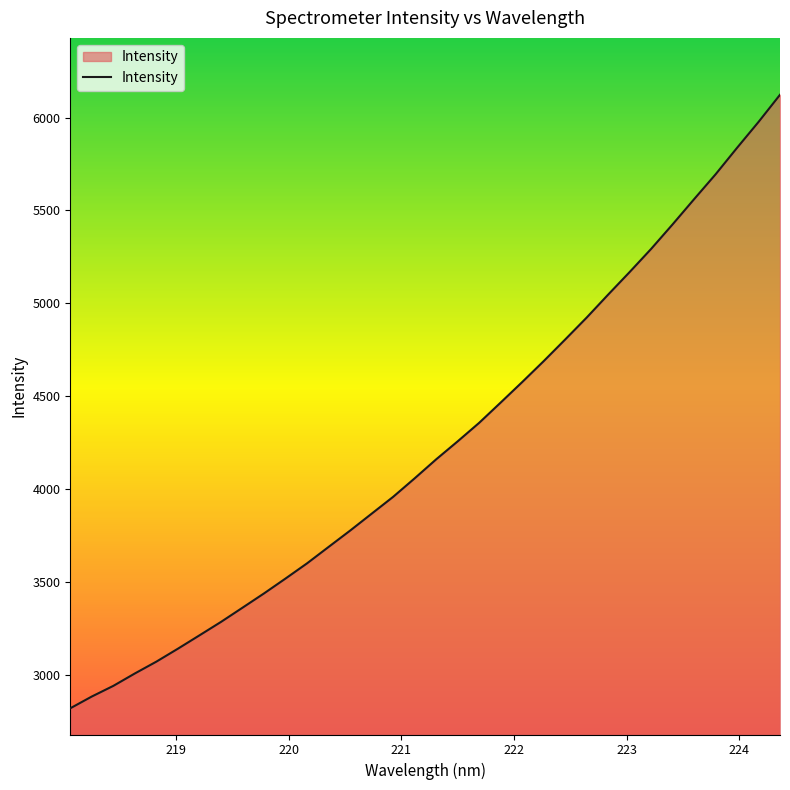

How many series are shown in this chart?

1